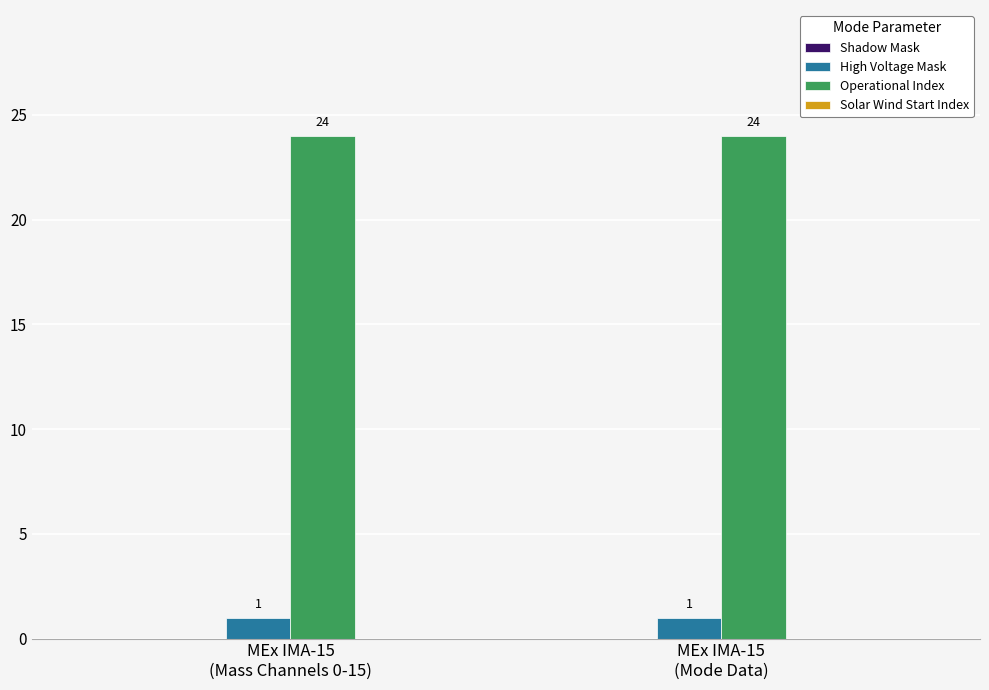

What is the sum of all Operational Index values?

48